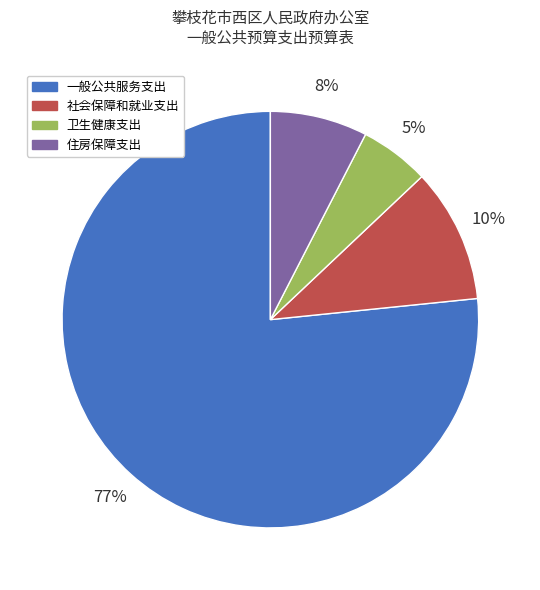

How many segments does this pie chart have?

4